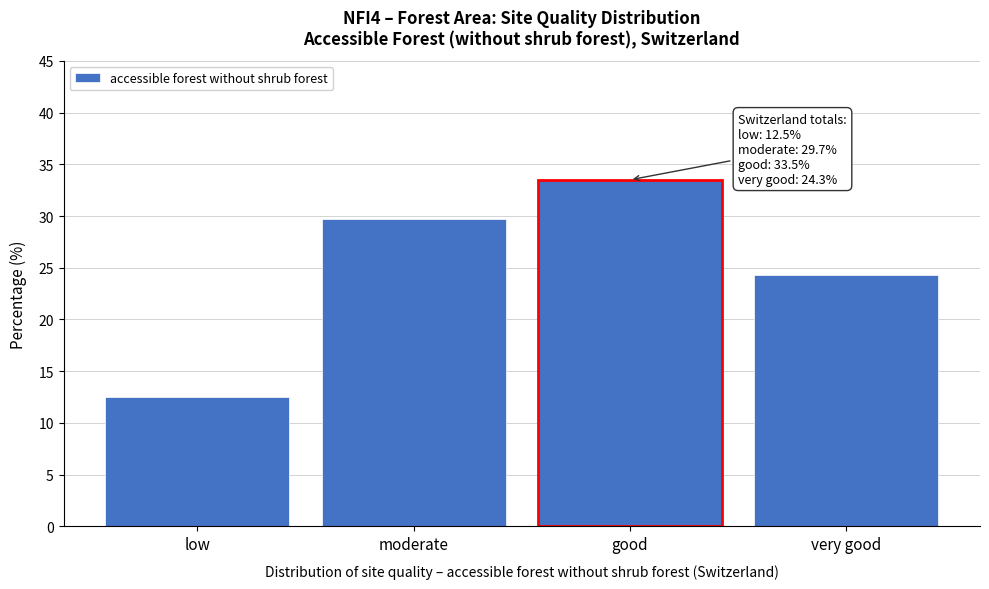

Reading left to right, transcribe all the data shown in this chart.

low=12.5	moderate=29.7	good=33.5	very good=24.3